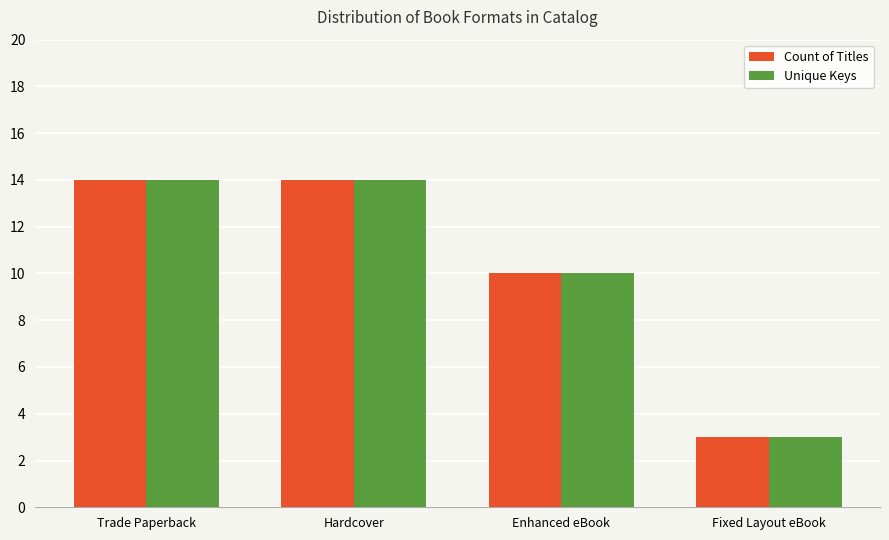

At how many categories does at least one series exceed 12?

2